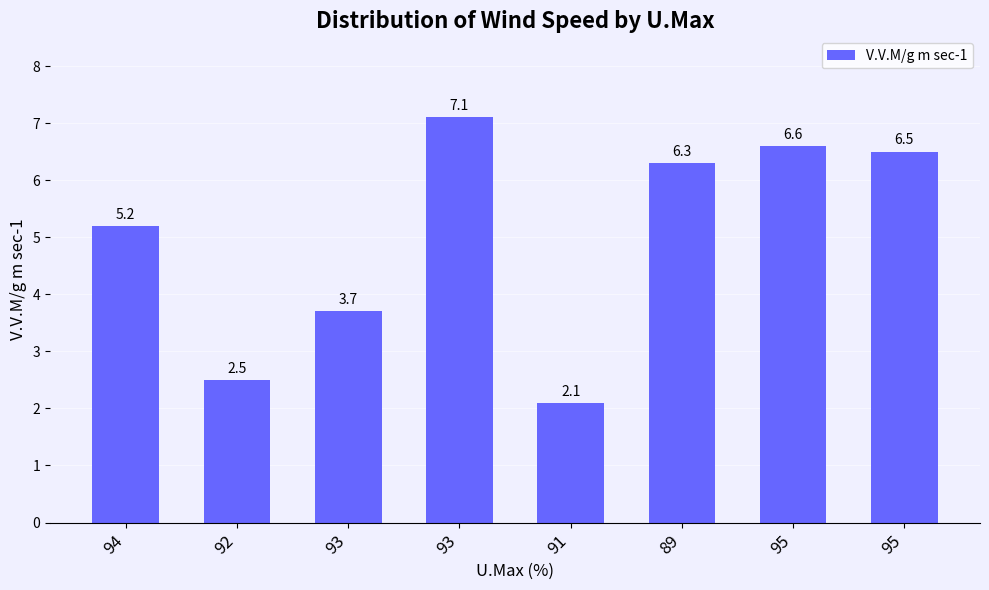

What is the sum of all values?

40.0